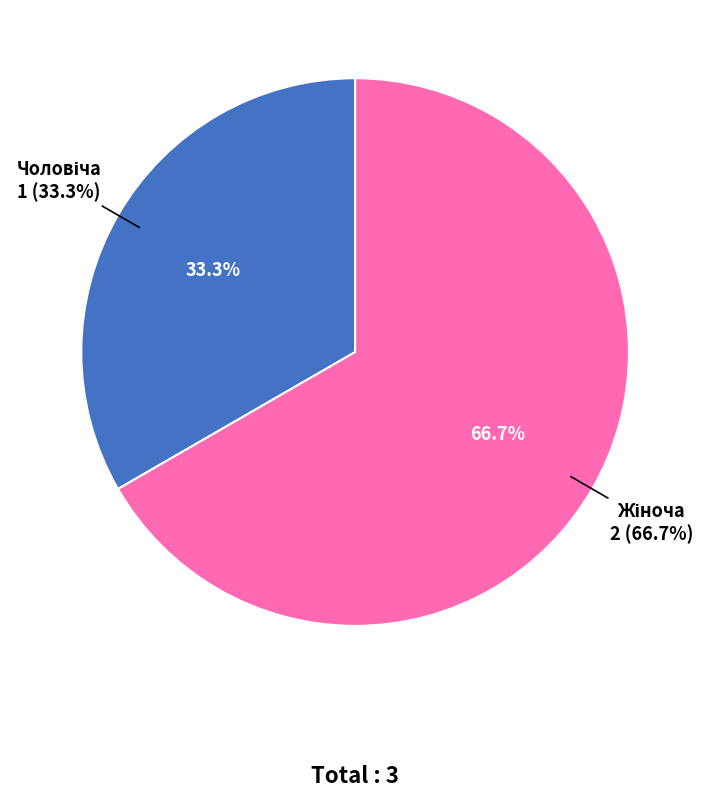

True or false: Чоловіча accounts for 46% of the total.

False